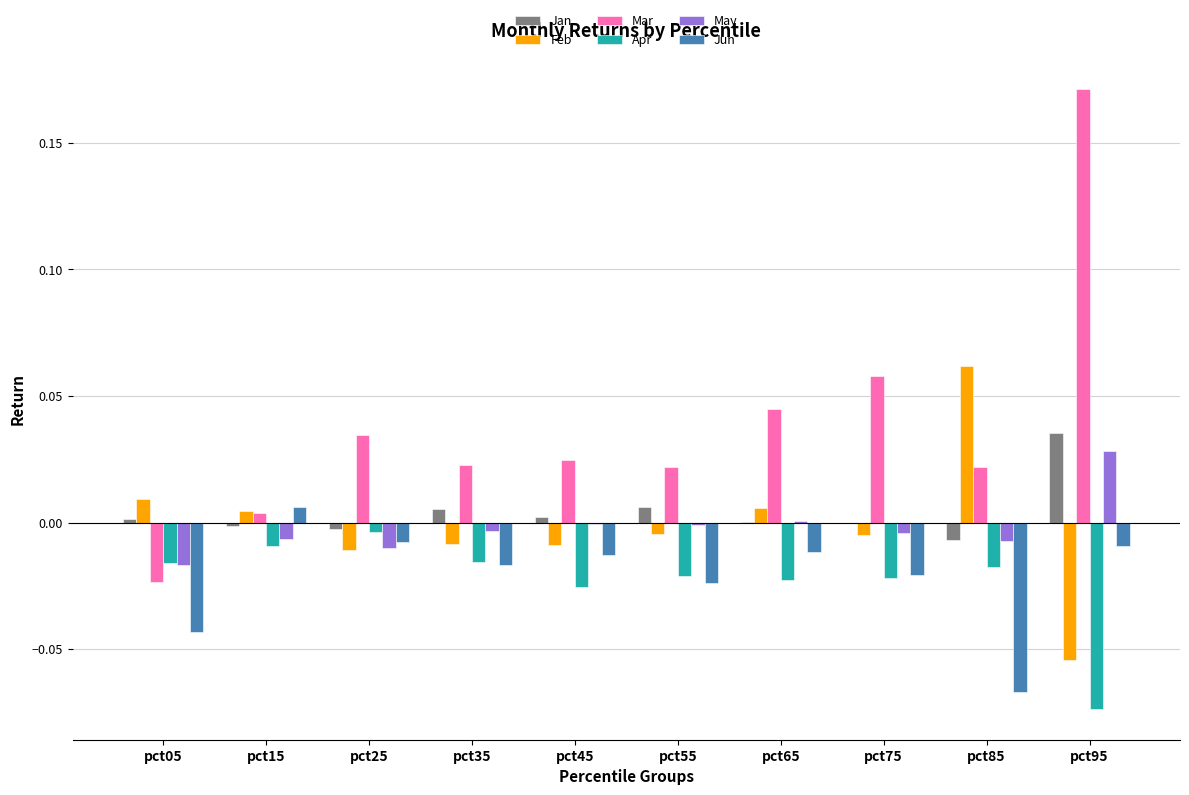

Are the bars grouped side by side (vs. stacked)?

Yes